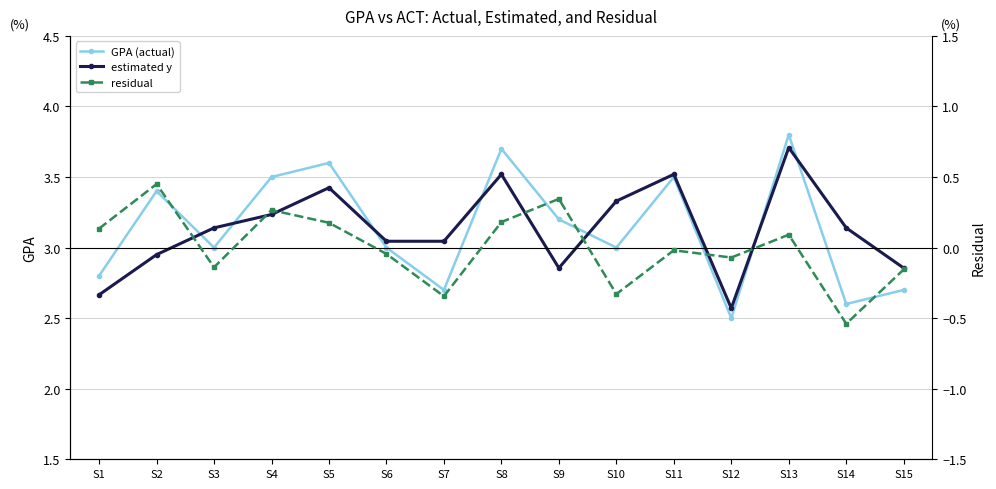

Which category has the highest value in the estimated y series?

S13